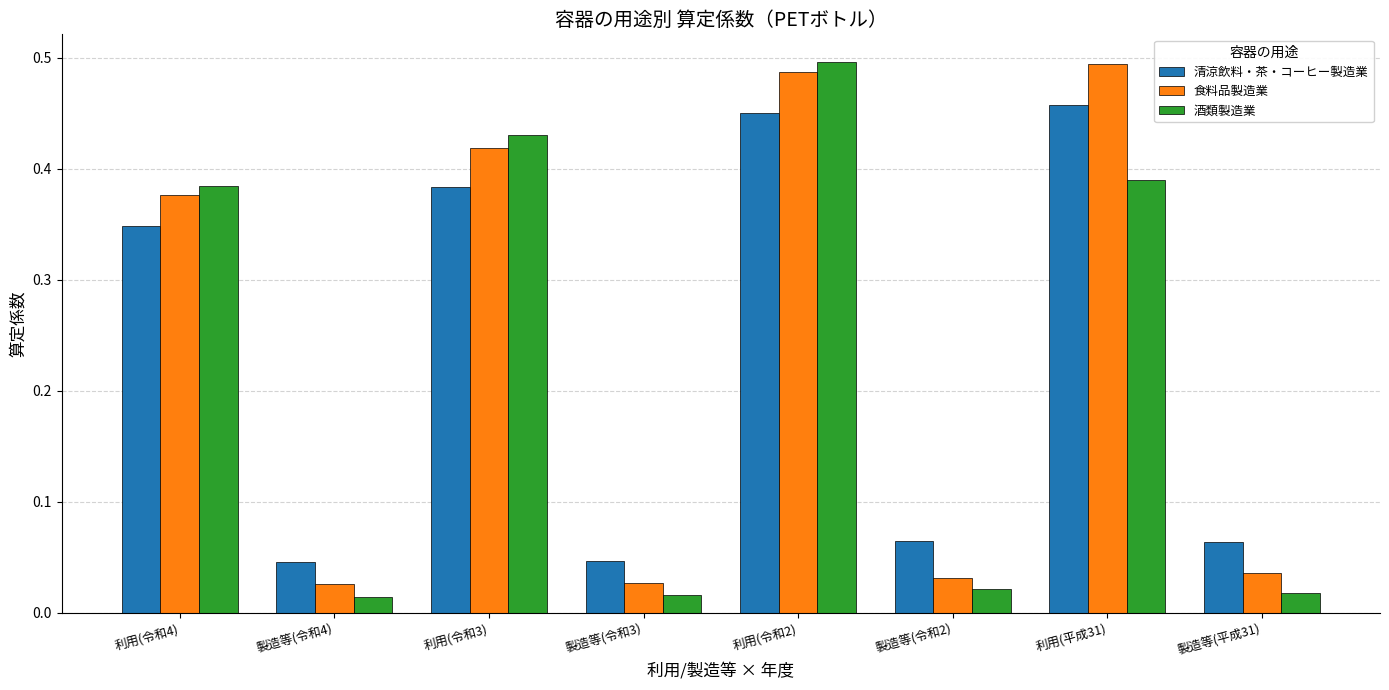

The value of 酒類製造業 at 利用(令和2) is 0.5. True or false?

True